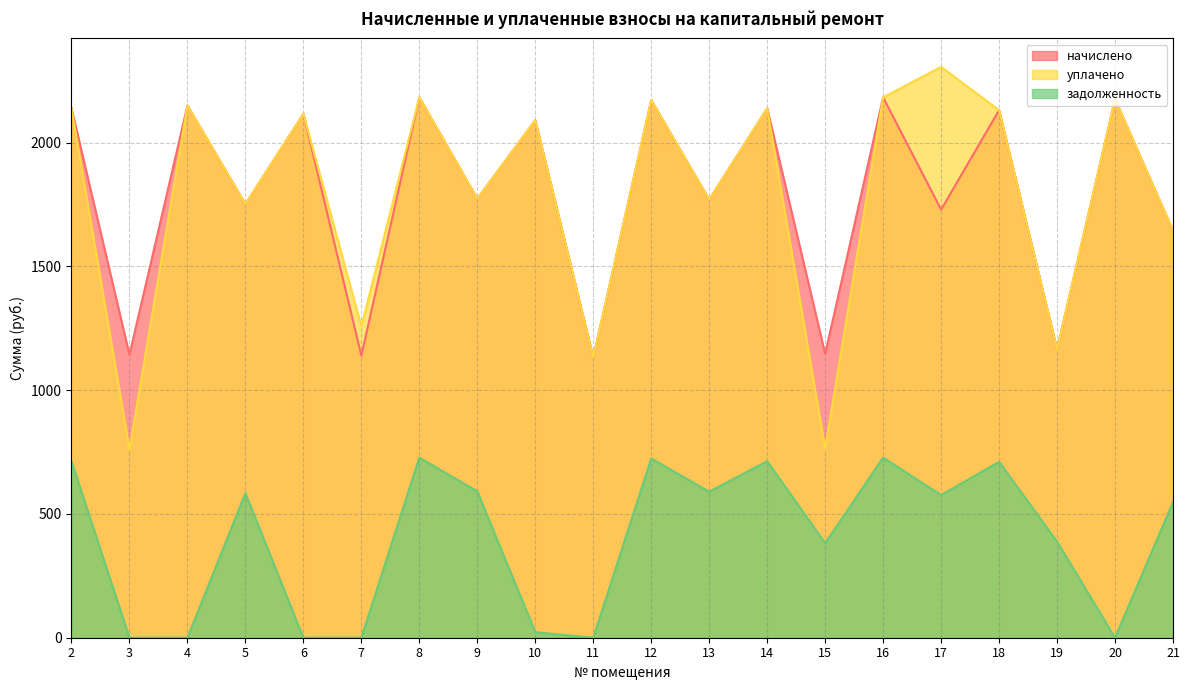

Which series has the largest total across all categories?

начислено